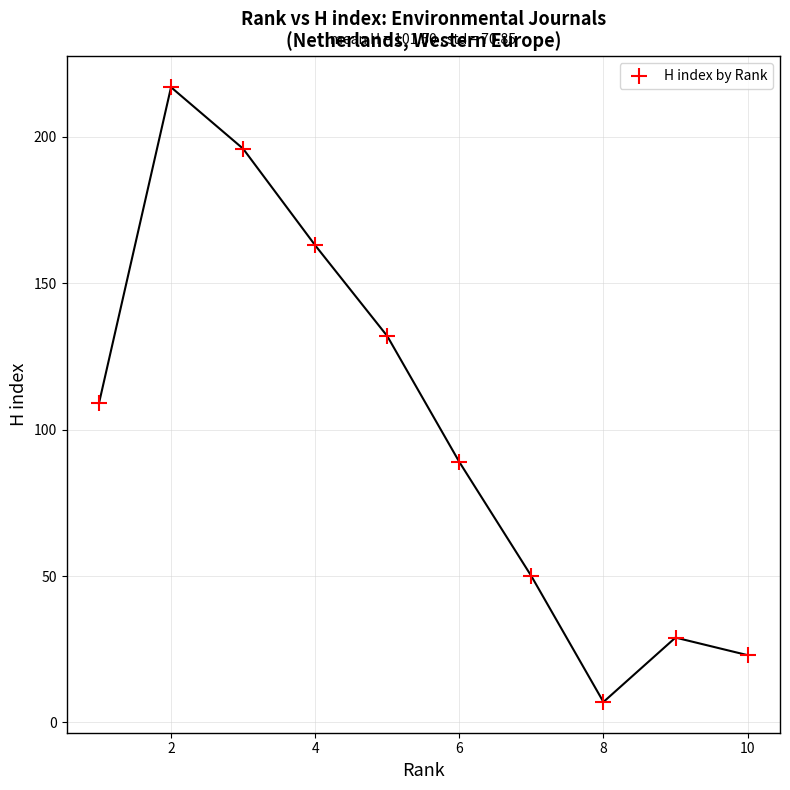

What is the average Y value?

102